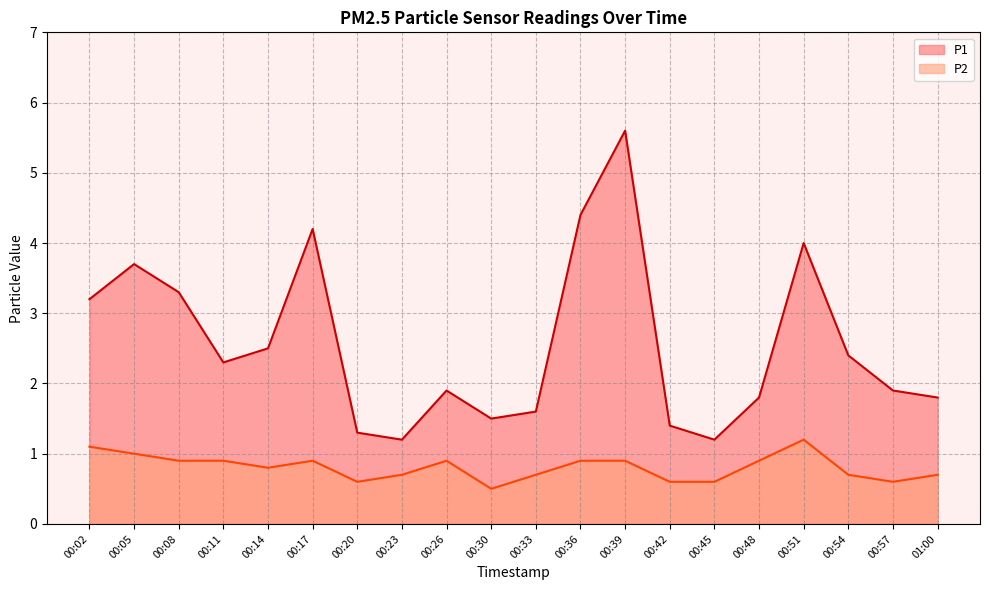

What is the sum of all P1 values?

51.2